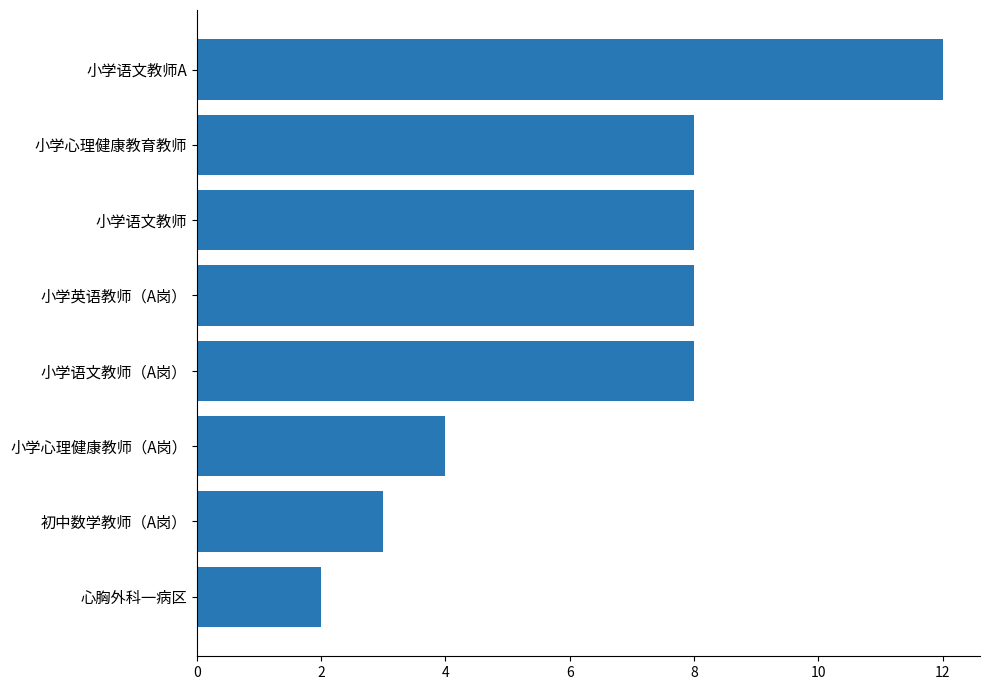

Does the chart contain any negative values?

No